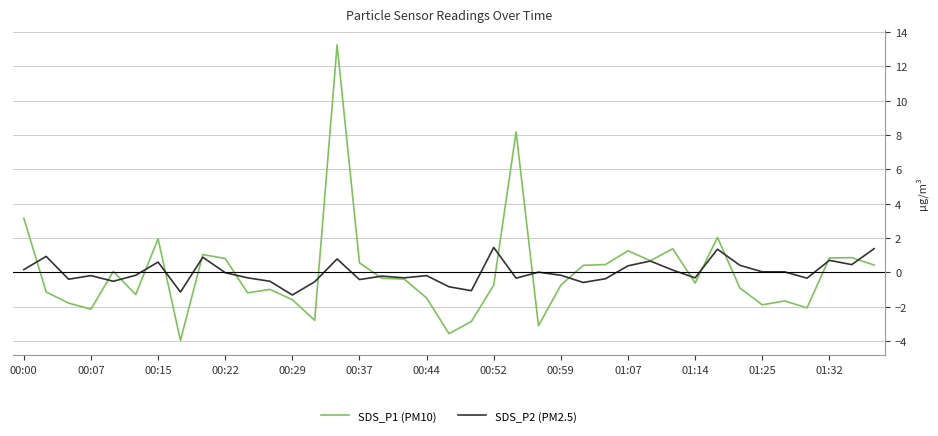

List the series in order of their peak value, lowest first.

SDS_P2 (PM2.5), SDS_P1 (PM10)